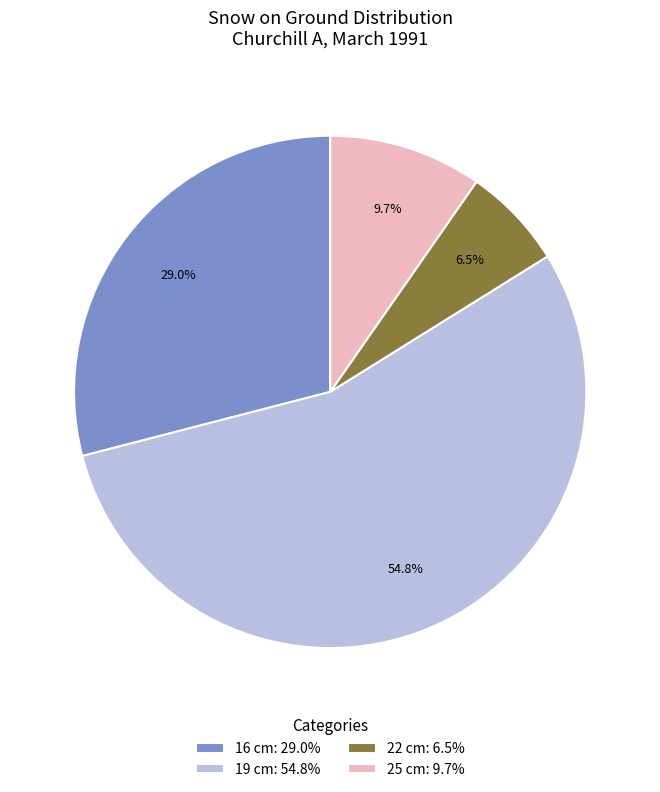

What is the largest slice in the pie chart?

19 cm: 54.8%